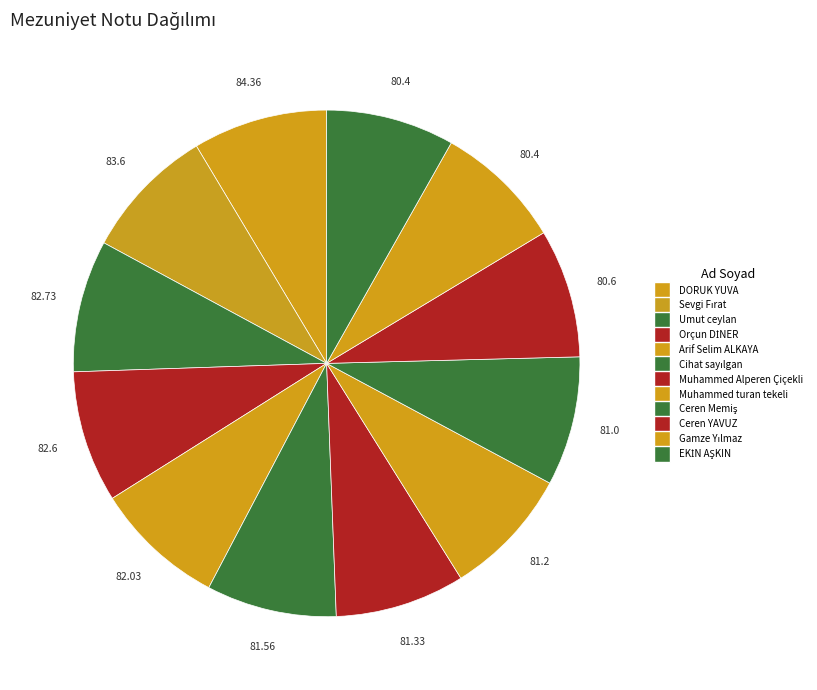

To the nearest percent, what is the average slice percentage?

8%